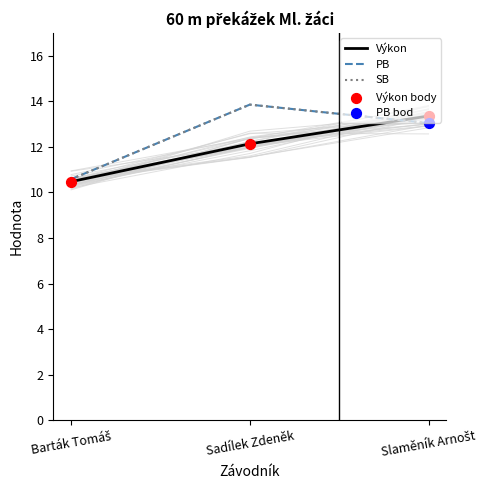

At which category is the sum across all series the highest?

Slaměník Arnošt